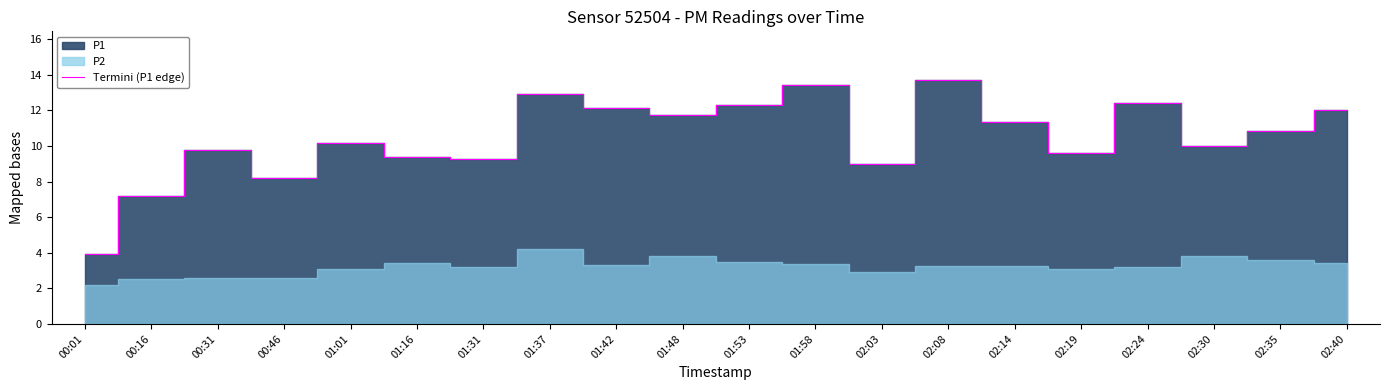

What is the greatest value displayed?

13.7